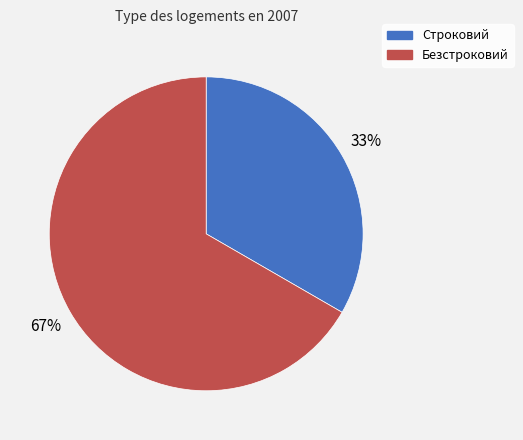

To the nearest percent, what is the average slice percentage?

50%